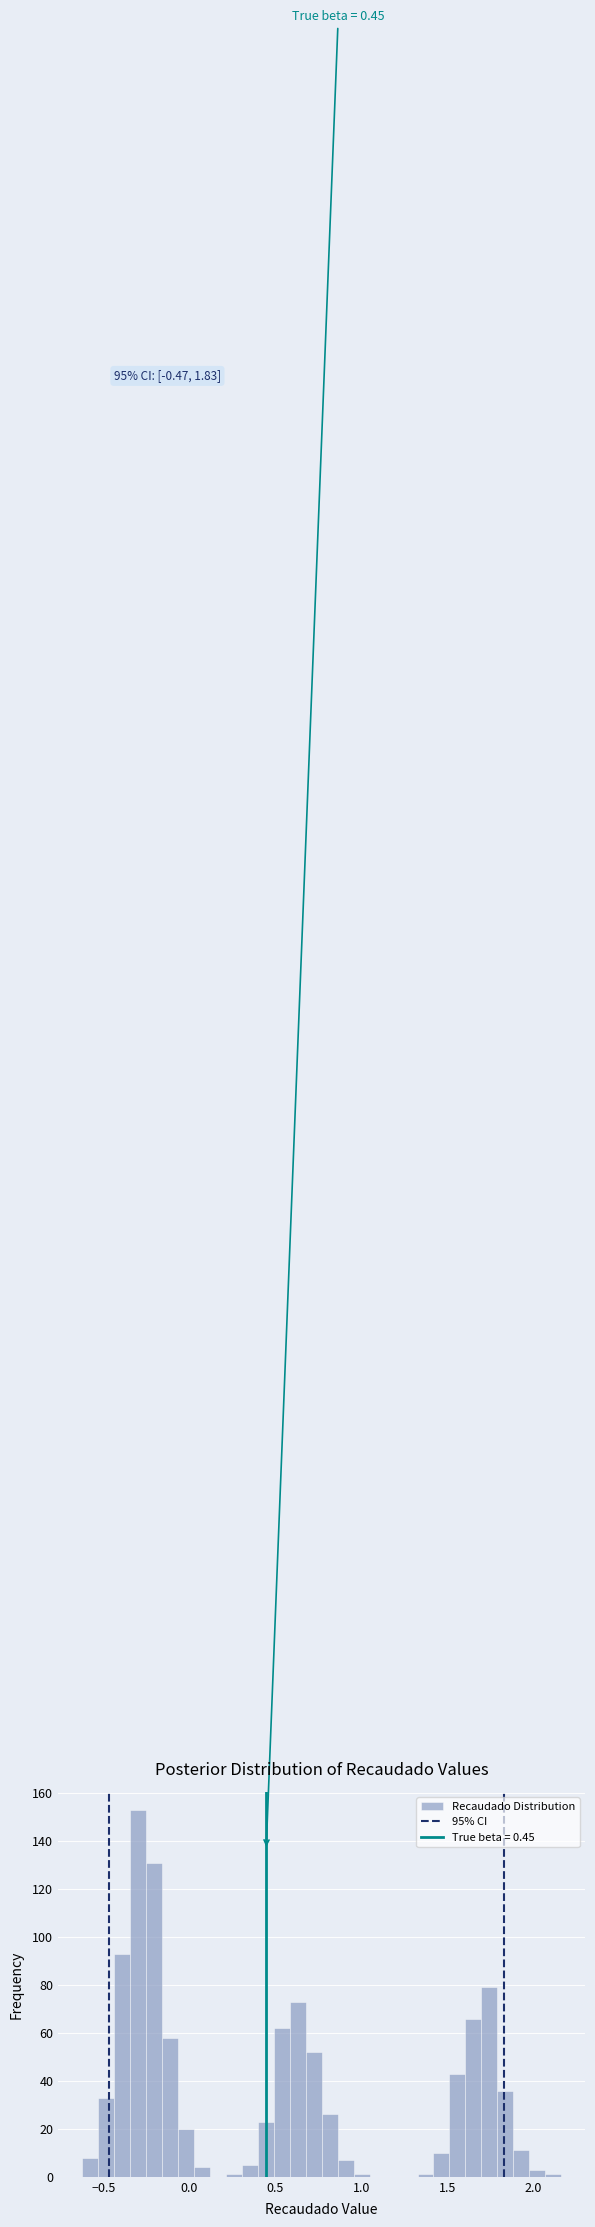

Read against the x-axis, roughly where is the centre of the tallest bar?

-0.30